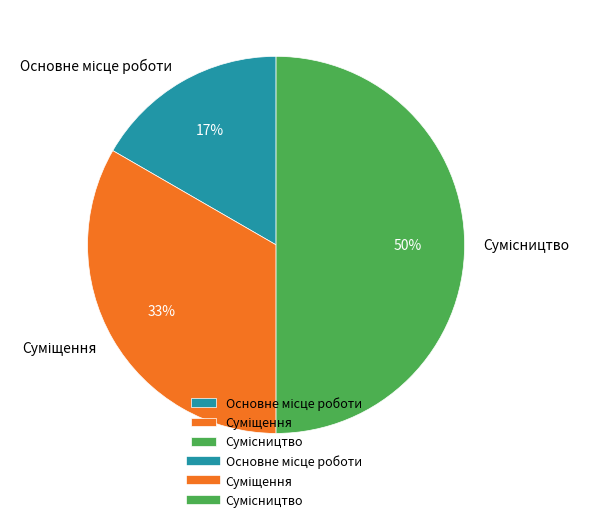

To the nearest percent, what is the difference between the largest and smallest slice percentages?

33%